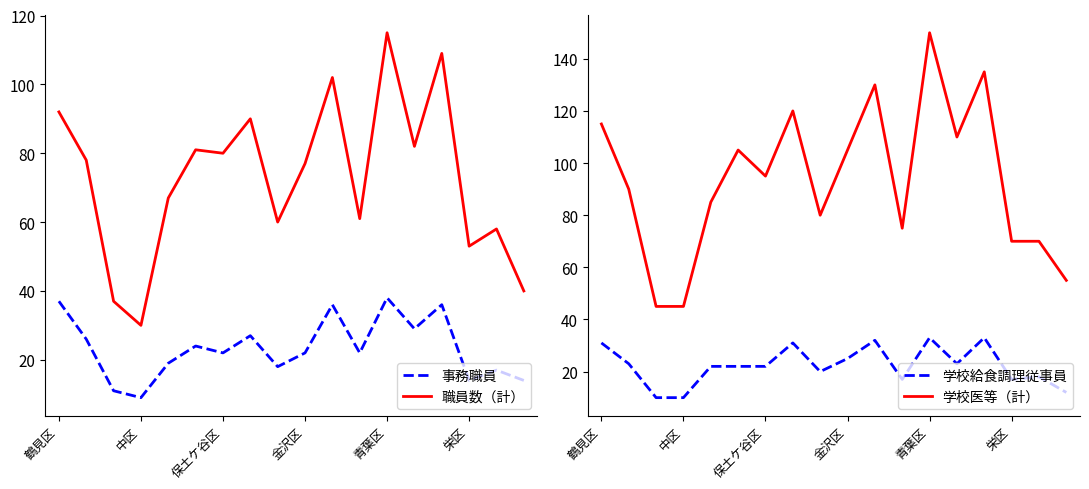

What is the value of the 学校給食調理従事員 point at the 11th from the left?

32